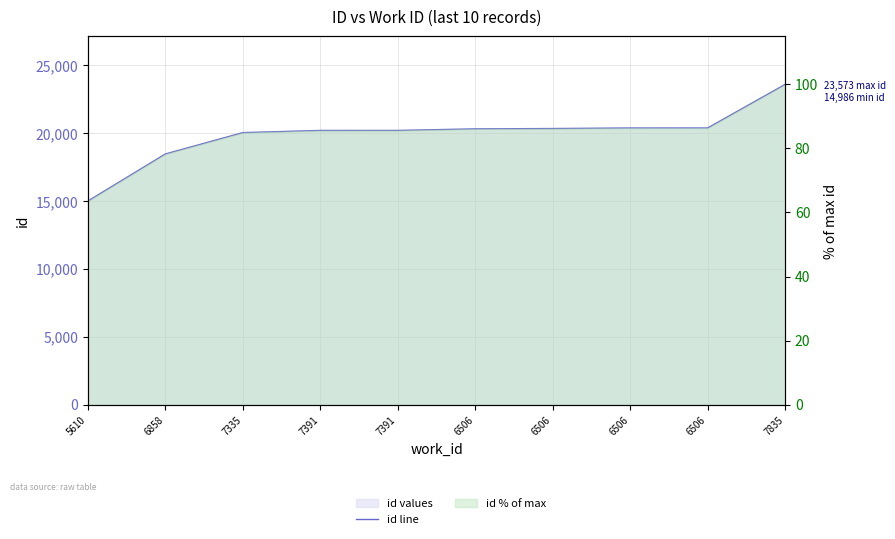

Reading left to right, list all the values displayed in this chart.

5610=14986	6858=18452	7335=20025	7391=20185	7391=20186	6506=20301	6506=20326	6506=20365	6506=20366	7835=23573